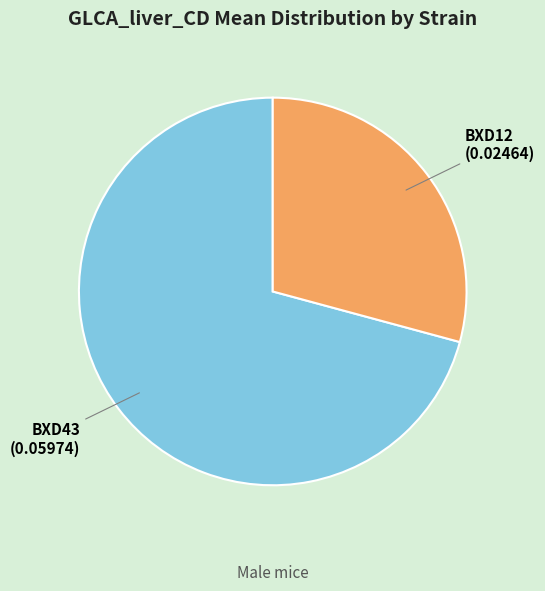

What is the largest slice in the pie chart?

BXD43